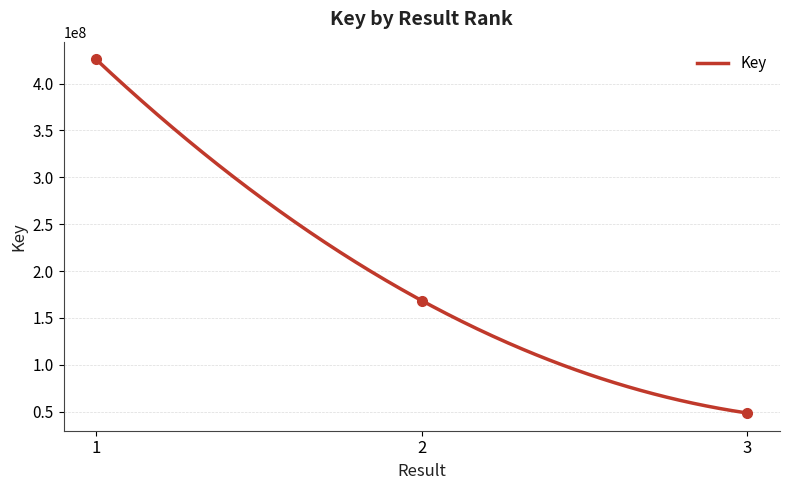

Read the value at 3, to the nearest 10.

48581720